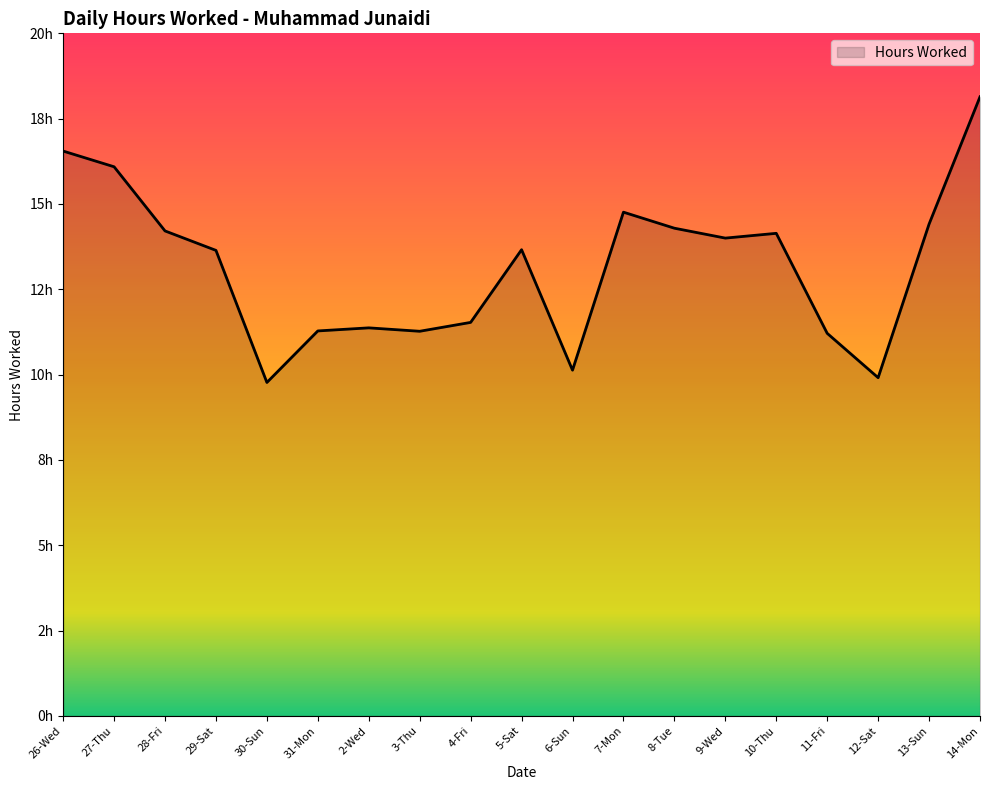

True or false: the data shows 14.3 at 8-Tue.

True